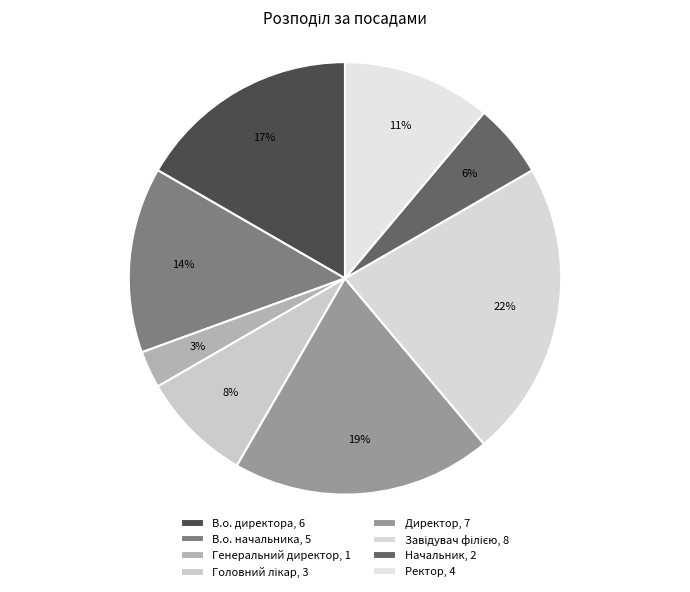

How many segments does this pie chart have?

8